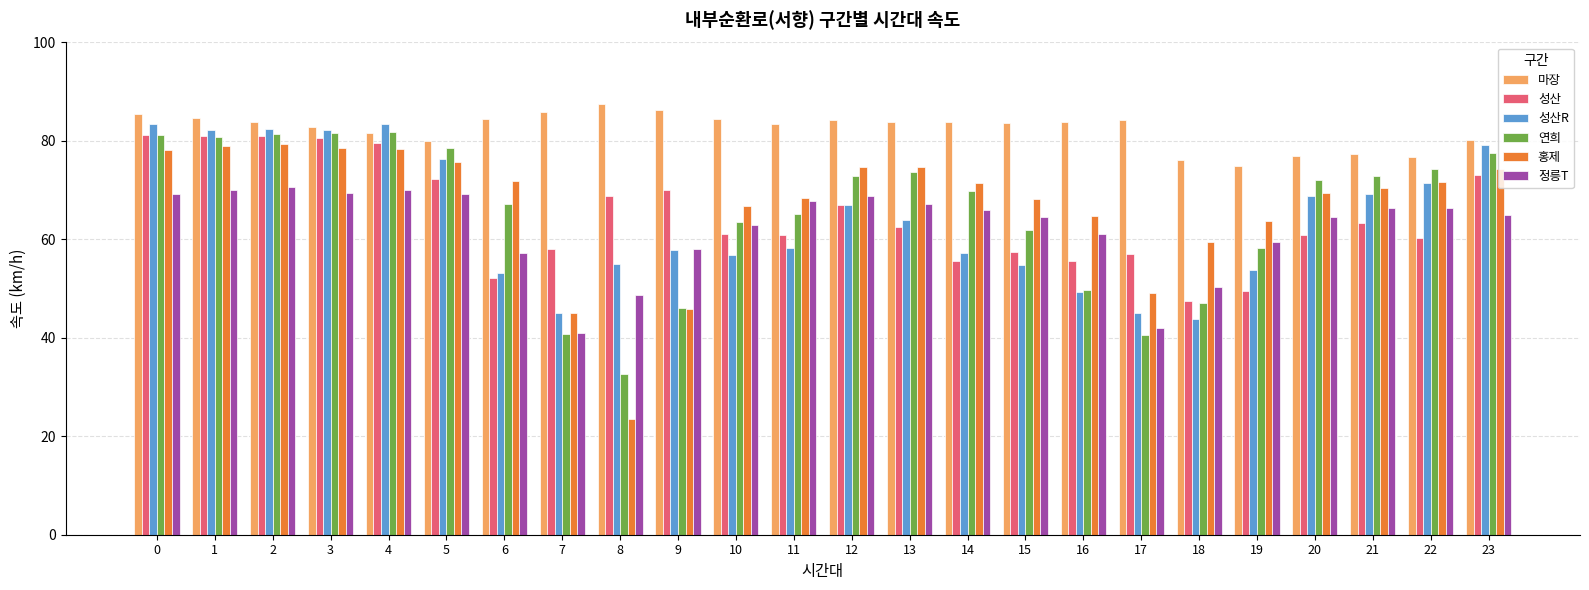

Which series has the widest spread of values?

홍제